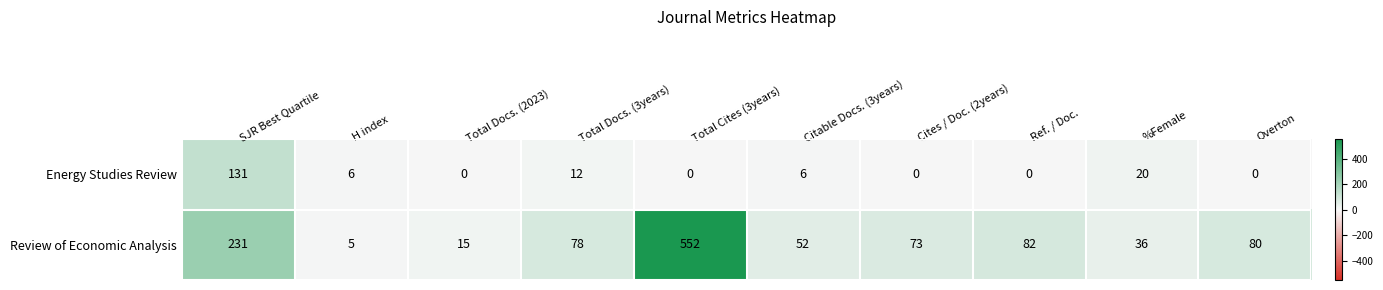

Reading left to right, list all the values displayed in this chart.

Energy Studies Review: SJR Best Quartile=131	H index=6	Total Docs. (2023)=0	Total Docs. (3years)=12	Total Cites (3years)=0	Citable Docs. (3years)=6	Cites / Doc. (2years)=0	Ref. / Doc.=0	%Female=20	Overton=0
Review of Economic Analysis: SJR Best Quartile=231	H index=5	Total Docs. (2023)=15	Total Docs. (3years)=78	Total Cites (3years)=552	Citable Docs. (3years)=52	Cites / Doc. (2years)=73	Ref. / Doc.=82	%Female=36	Overton=80